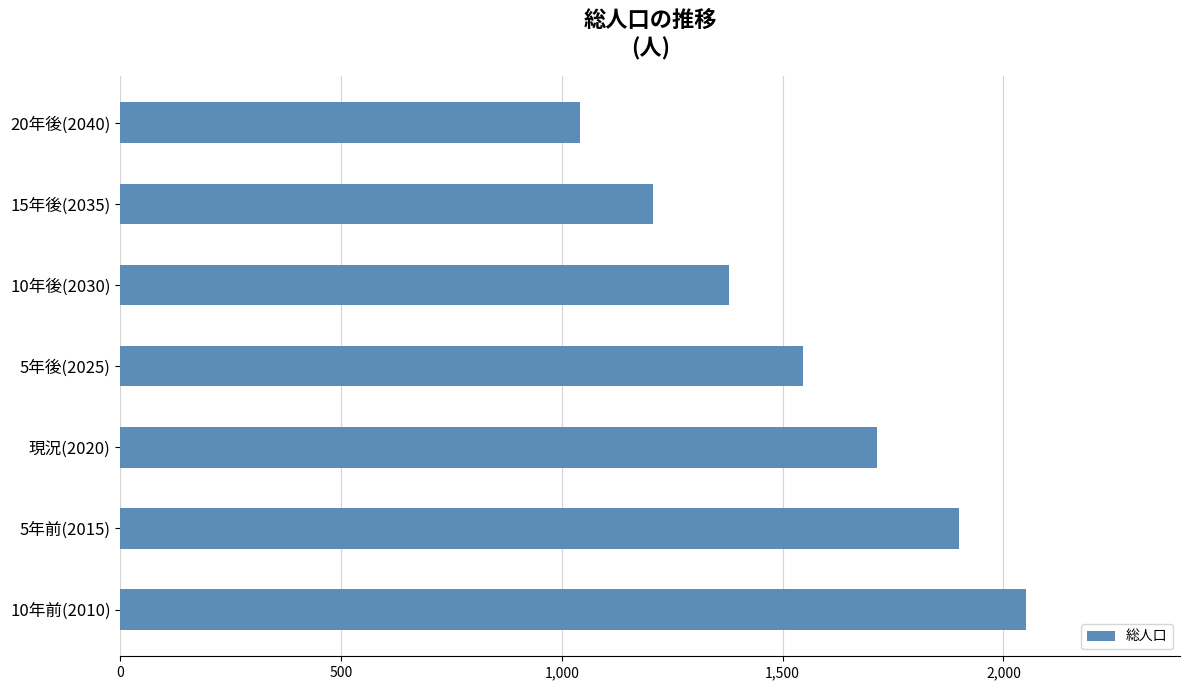

What is the approximate value at 10年前(2010), to the nearest 50?

2050